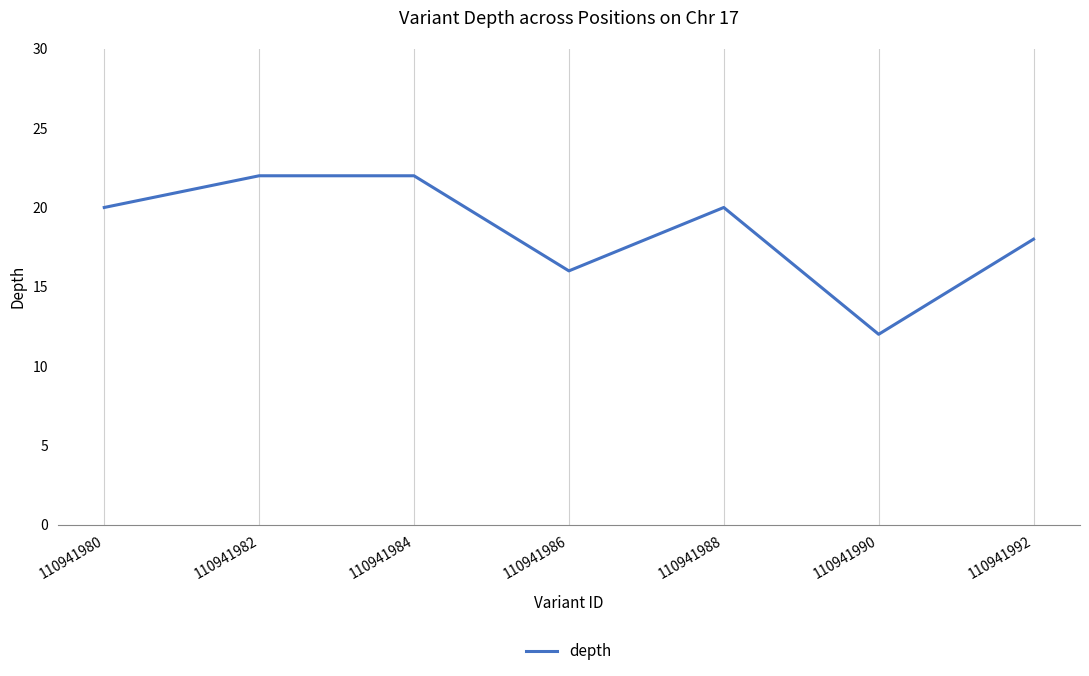

What is the minimum value shown in the chart?

12